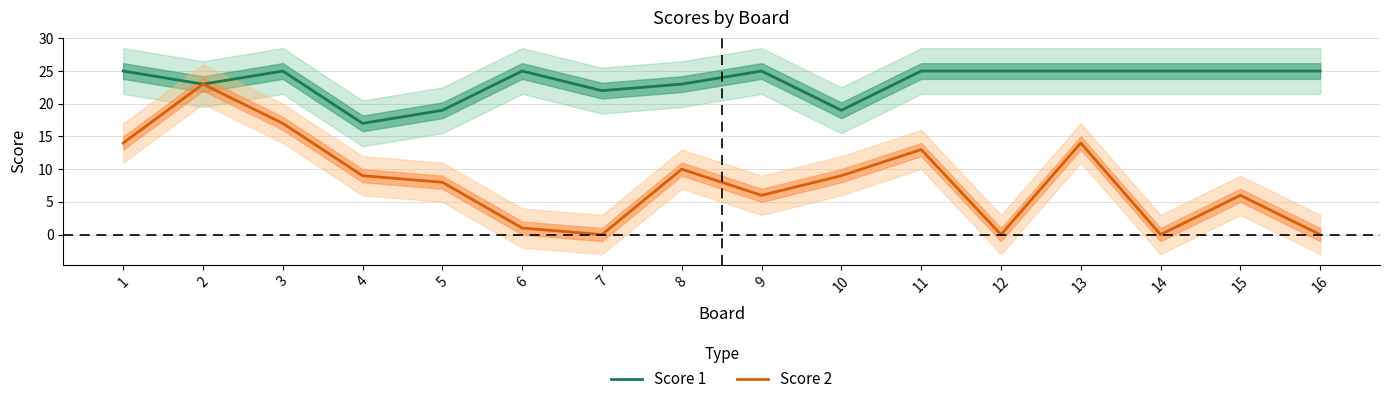

What is the sum of the Score 1 values at 10 and 12?

44